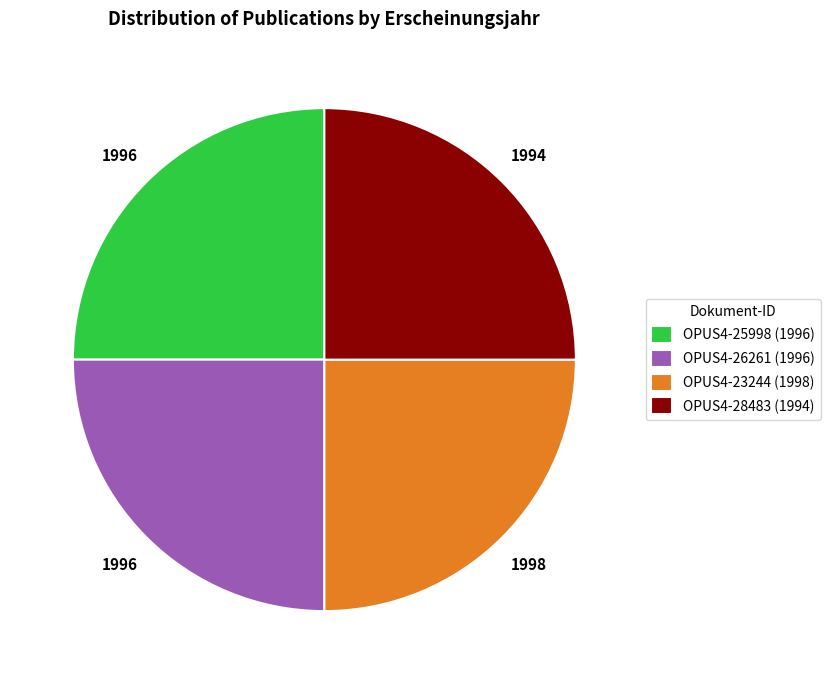

Is it true that OPUS4-23244 (1998) is 38% of the pie?

False